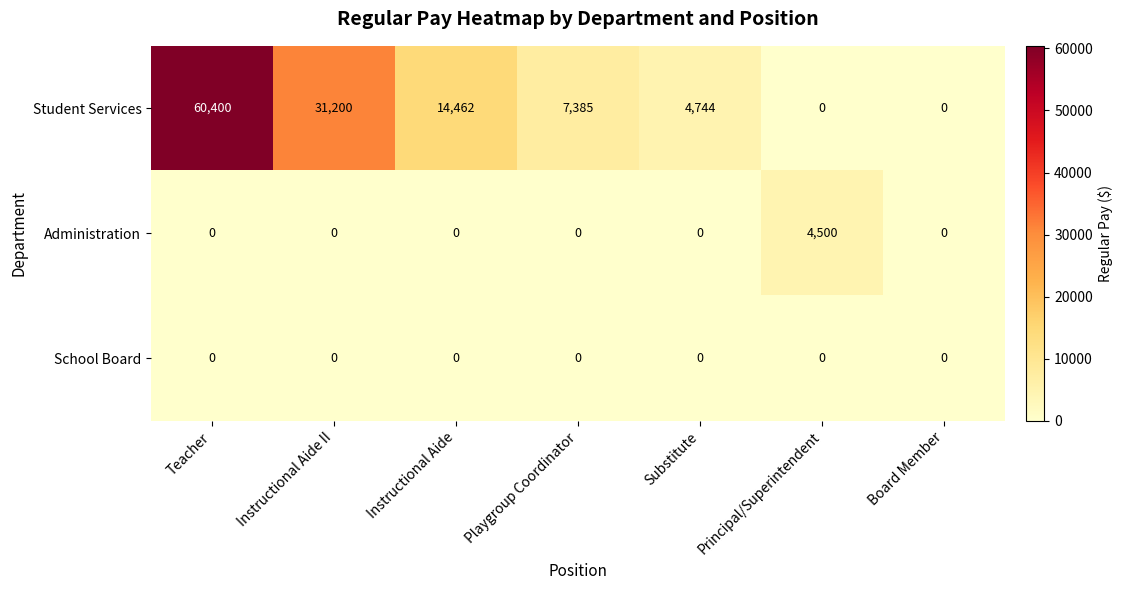

Reading left to right, extract all data points from this chart.

Student Services: Teacher=60400	Instructional Aide II=31200	Instructional Aide=14462	Playgroup Coordinator=7385	Substitute=4744	Principal/Superintendent=0	Board Member=0
Administration: Teacher=0	Instructional Aide II=0	Instructional Aide=0	Playgroup Coordinator=0	Substitute=0	Principal/Superintendent=4500	Board Member=0
School Board: Teacher=0	Instructional Aide II=0	Instructional Aide=0	Playgroup Coordinator=0	Substitute=0	Principal/Superintendent=0	Board Member=0